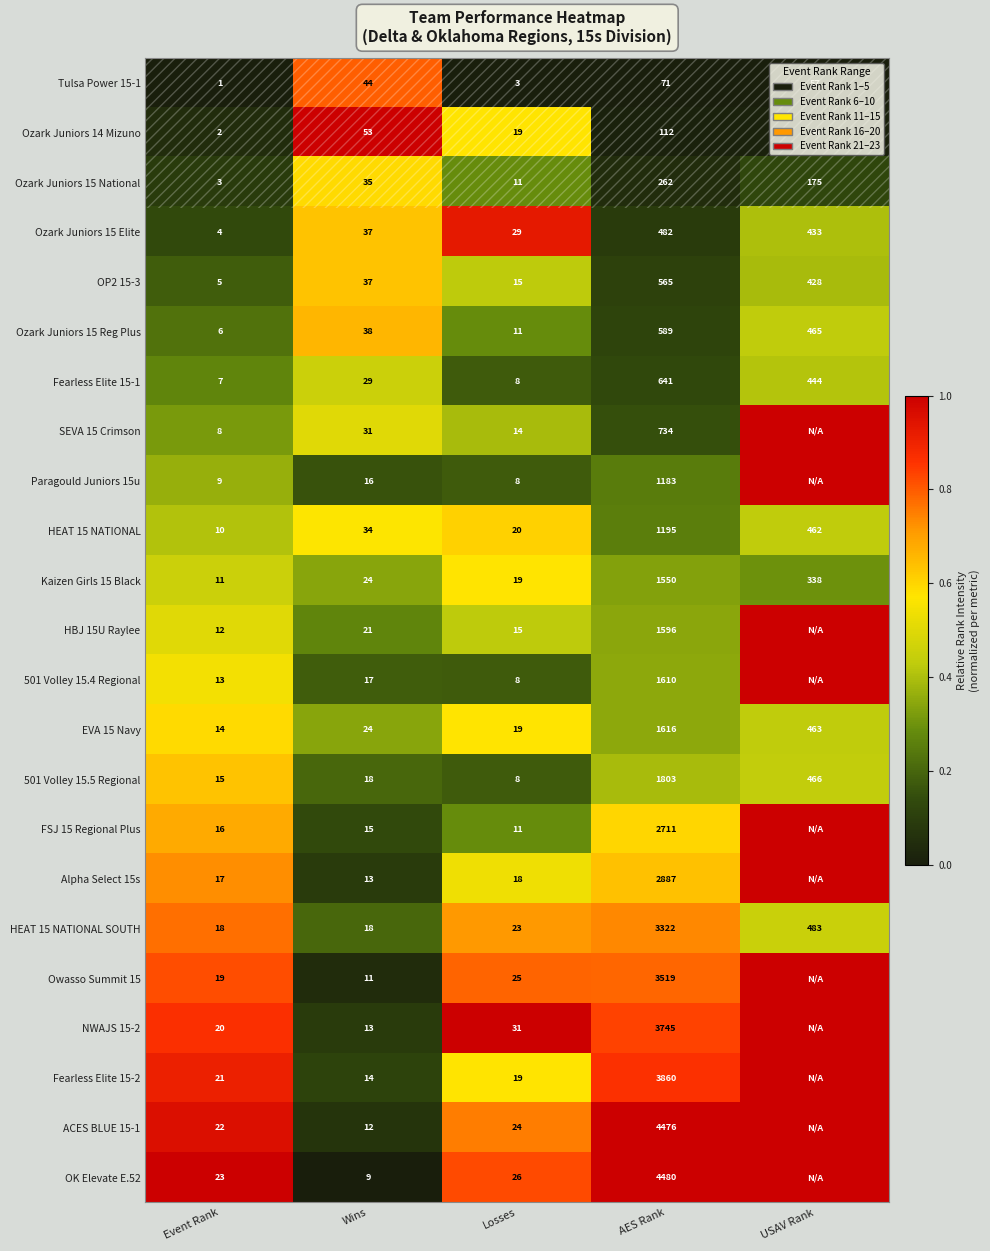

Rank the series at AES Rank from lowest to highest value.

Tulsa Power 15-1, Ozark Juniors 14 Mizuno, Ozark Juniors 15 National, Ozark Juniors 15 Elite, OP2 15-3, Ozark Juniors 15 Reg Plus, Fearless Elite 15-1, SEVA 15 Crimson, Paragould Juniors 15u, HEAT 15 NATIONAL, Kaizen Girls 15 Black, HBJ 15U Raylee, 501 Volley 15.4 Regional, EVA 15 Navy, 501 Volley 15.5 Regional, FSJ 15 Regional Plus, Alpha Select 15s, HEAT 15 NATIONAL SOUTH, Owasso Summit 15, NWAJS 15-2, Fearless Elite 15-2, ACES BLUE 15-1, OK Elevate E.52